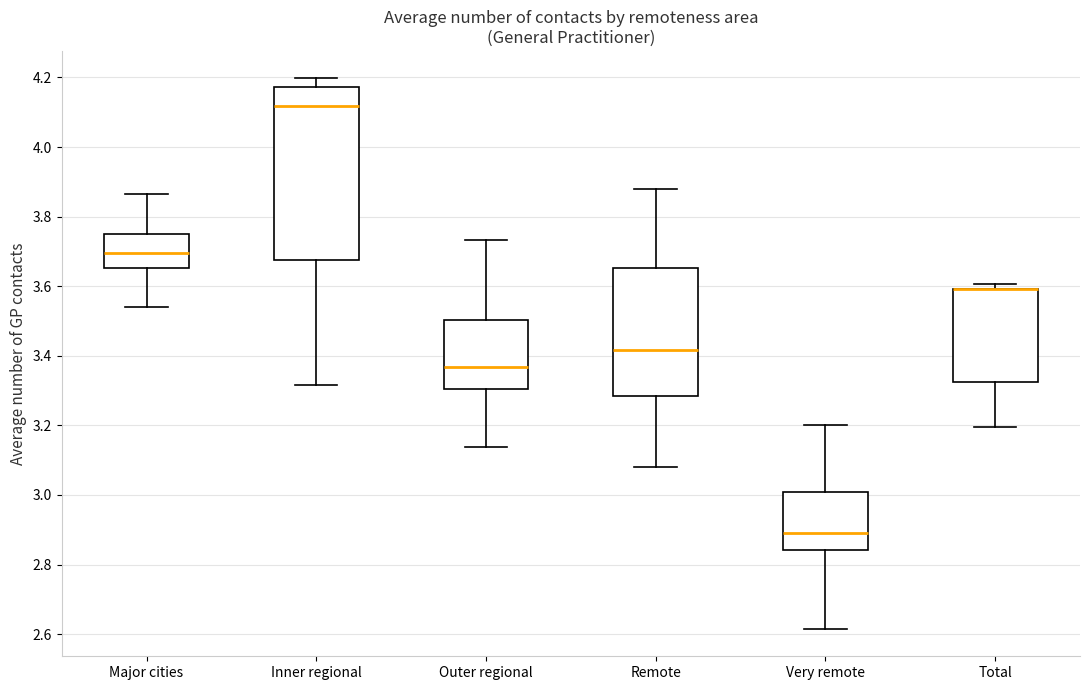

Reading left to right, read every box against the y-axis: the position of its median line, the range the box covers, and the ends of its whiskers. The values are not printed on the chart, so give them approximately, as read against the axis.

Major cities: median 3.70, box 3.66 to 3.74, whiskers 3.54 to 3.86
Inner regional: median 4.12, box 3.68 to 4.18, whiskers 3.32 to 4.20
Outer regional: median 3.36, box 3.30 to 3.50, whiskers 3.14 to 3.74
Remote: median 3.42, box 3.28 to 3.66, whiskers 3.08 to 3.88
Very remote: median 2.88, box 2.84 to 3.00, whiskers 2.62 to 3.20
Total: median 3.60 (drawn on the box's upper edge), box 3.32 to 3.60, whiskers 3.20 to 3.60 (just above the box's upper edge)